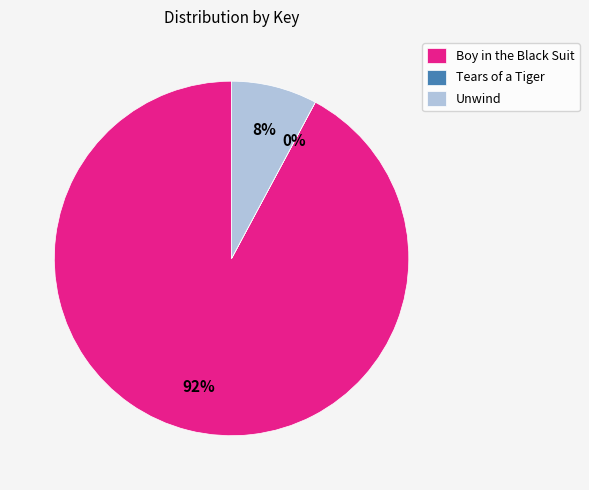

To the nearest percent, what portion does Boy in the Black Suit represent?

92%